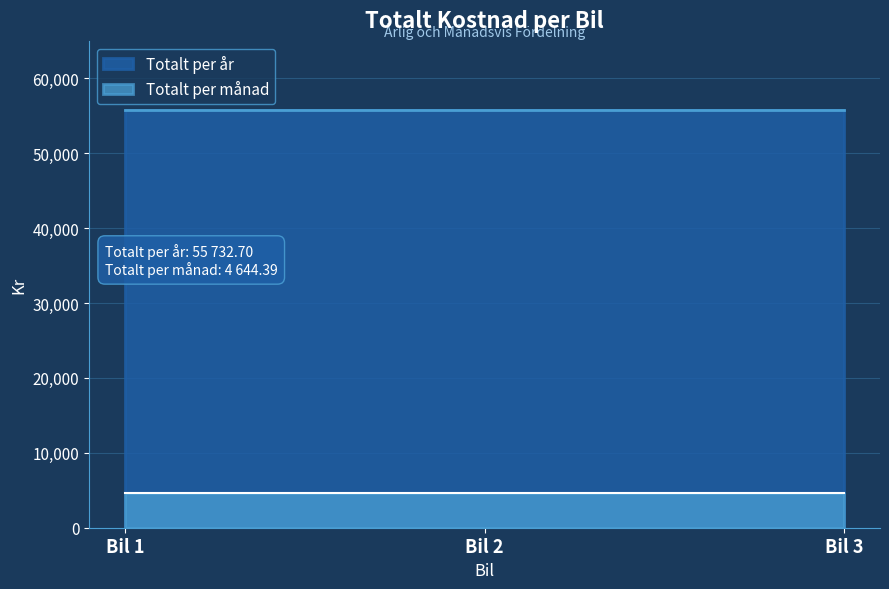

What is the sum of all Totalt per månad values?

13933.2